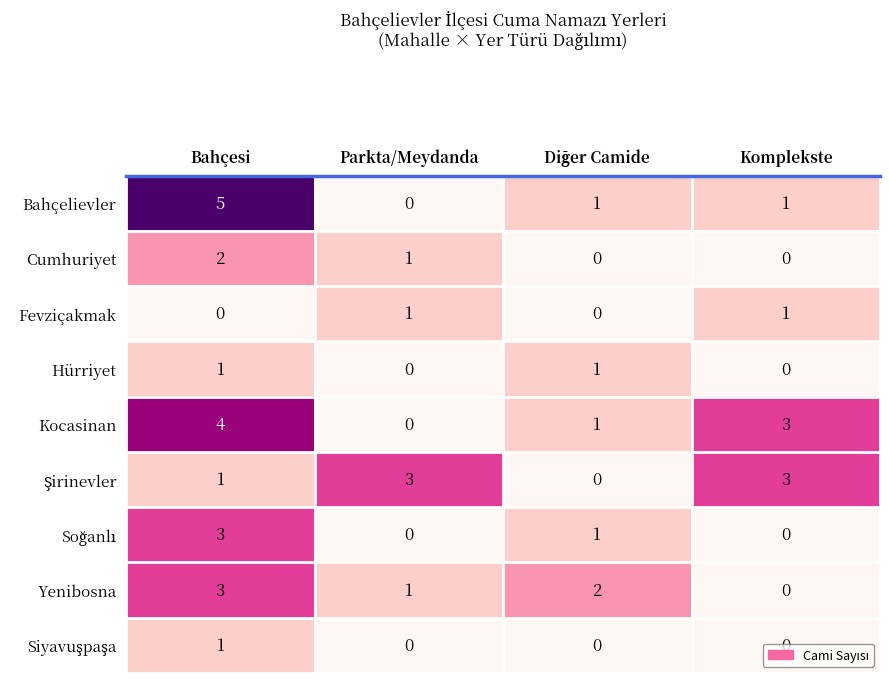

How many Bahçelievler values are between 1 and 5?

3